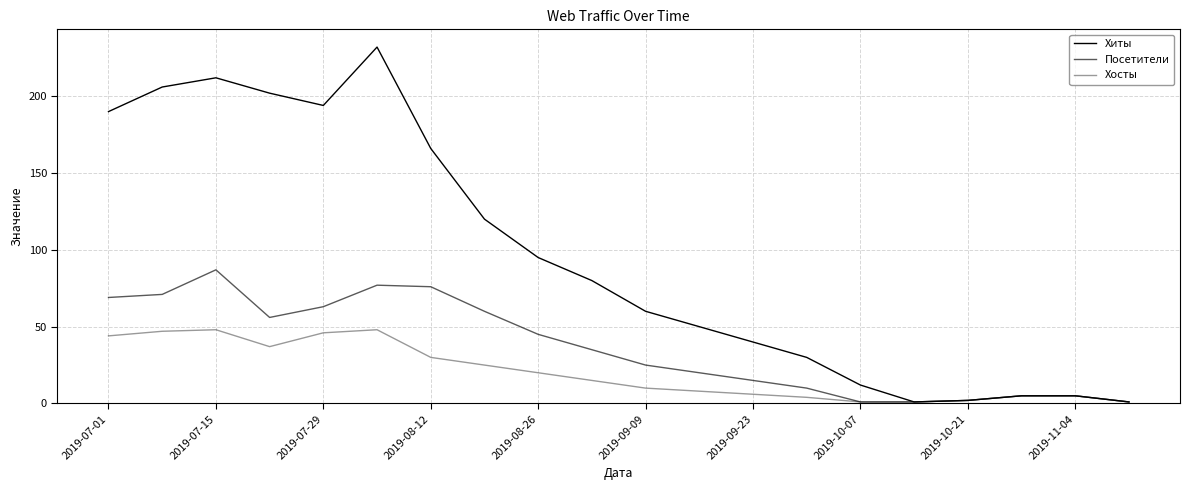

At which label does Хосты first exceed 15?

2019-07-01